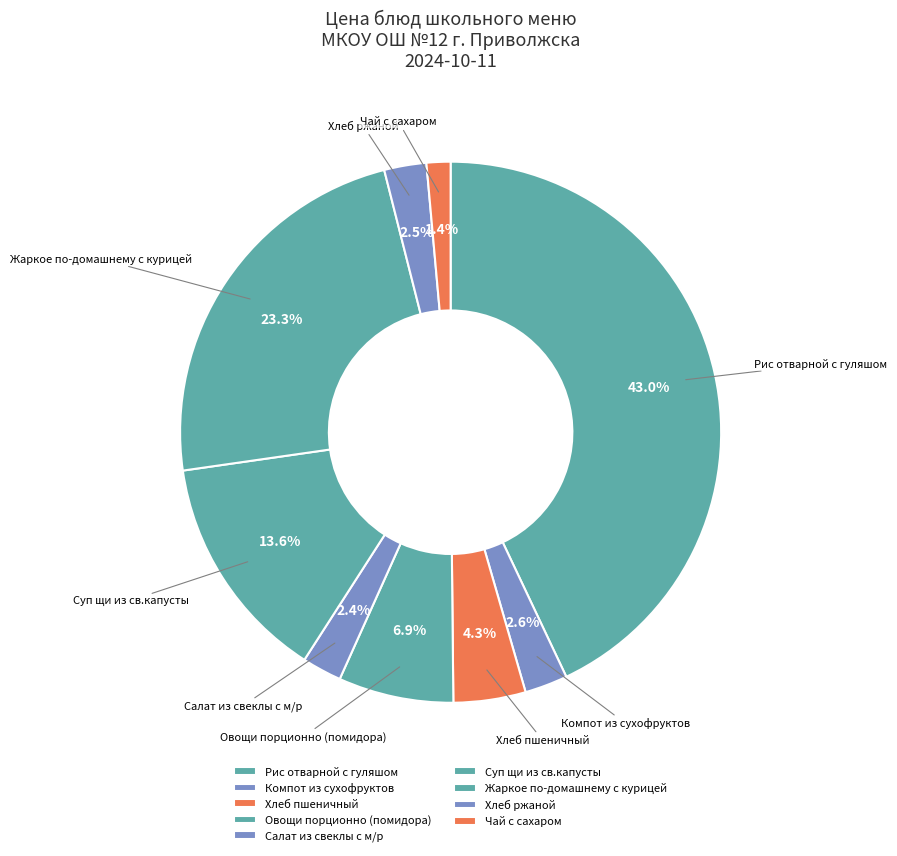

To the nearest percent, what is the difference between the Жаркое по-домашнему с курицей and Чай с сахаром slice percentages?

22%